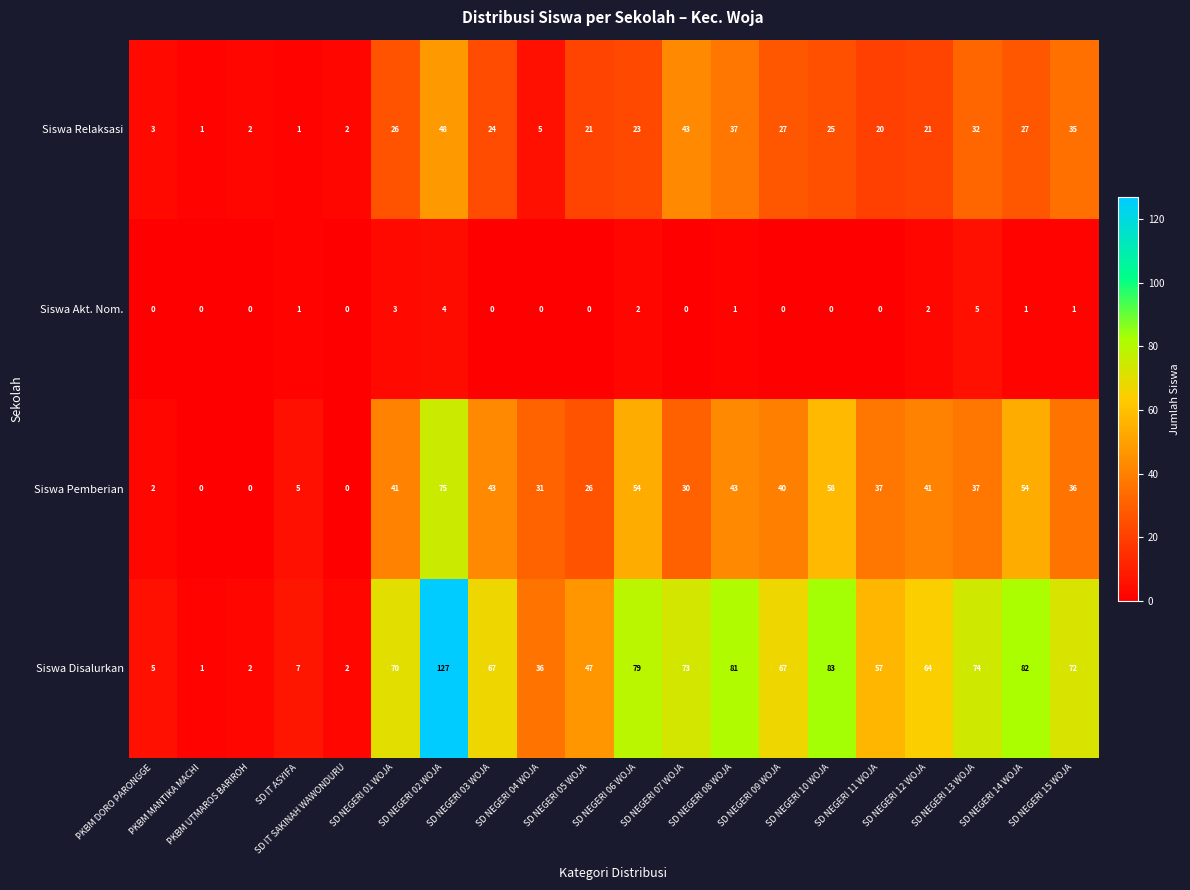

Is it true that Siswa Relaksasi equals 21 at SD NEGERI 12 WOJA?

True